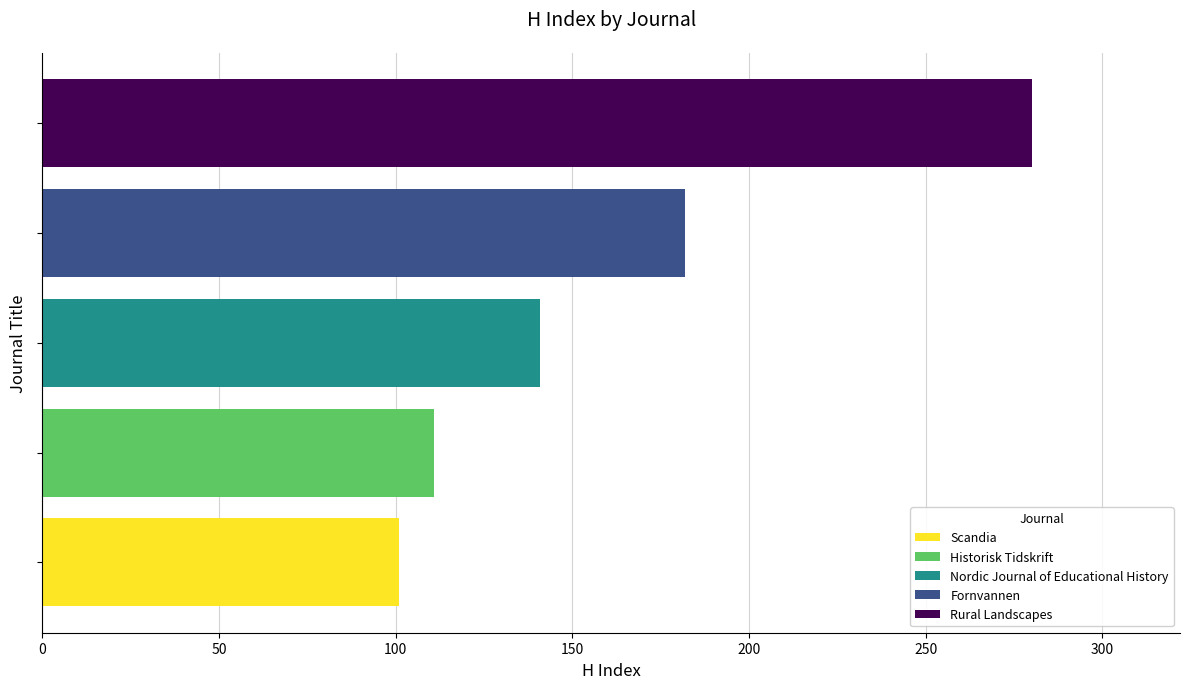

How many data points are less than 141?

2